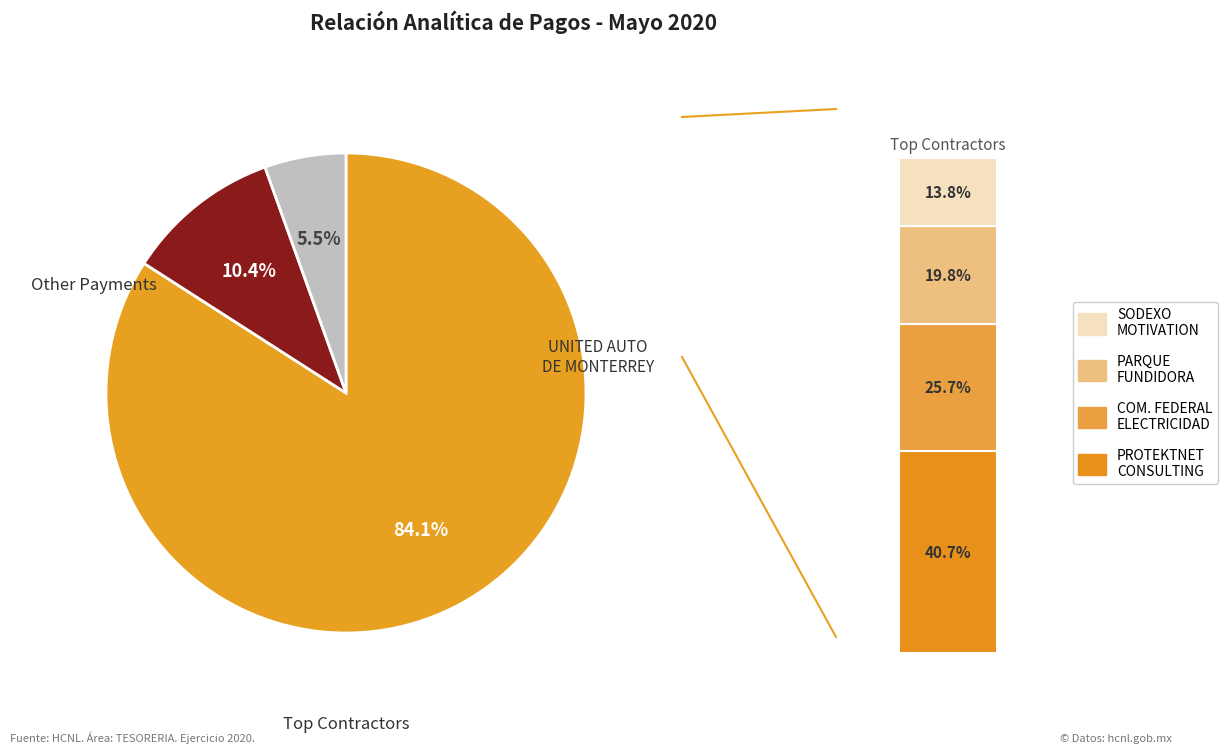

Is HCP DE MEXICO the majority of the pie?

No